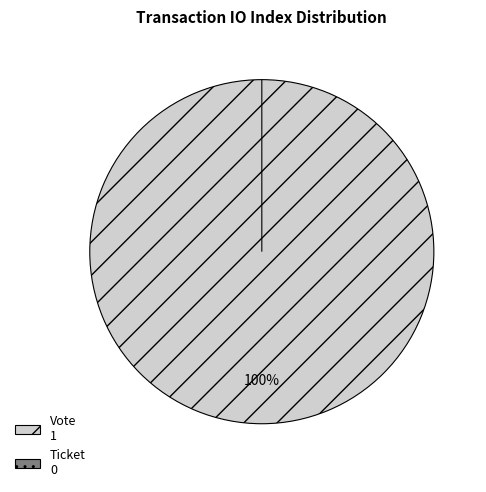

Is it true that Ticket is 0% of the pie?

True